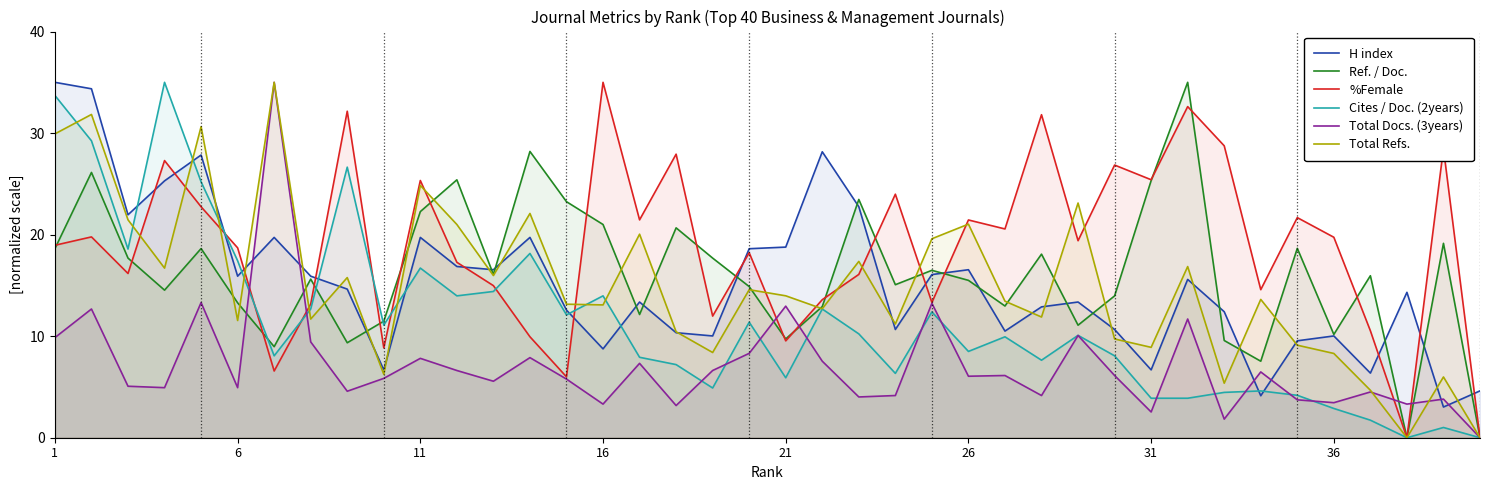

What is the greatest value displayed?

35.0